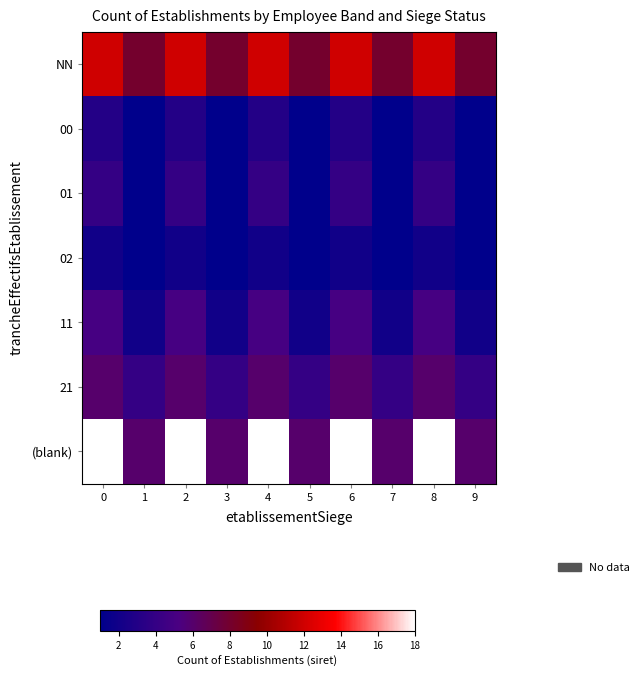

Which label corresponds to the smallest value in the chart?

1